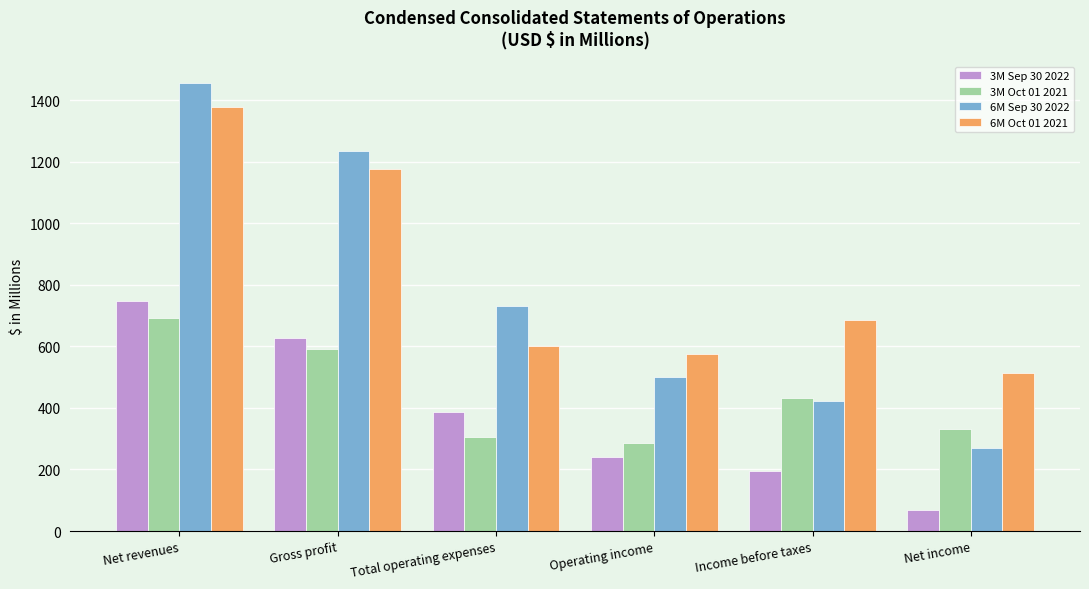

Reading left to right, list all the values displayed in this chart.

3M Sep 30 2022: Net revenues=748	Gross profit=629	Total operating expenses=388	Operating income=241	Income before taxes=195	Net income=69
3M Oct 01 2021: Net revenues=692	Gross profit=592	Total operating expenses=305	Operating income=287	Income before taxes=433	Net income=333
6M Sep 30 2022: Net revenues=1455	Gross profit=1234	Total operating expenses=732	Operating income=502	Income before taxes=424	Net income=269
6M Oct 01 2021: Net revenues=1378	Gross profit=1176	Total operating expenses=602	Operating income=574	Income before taxes=685	Net income=514